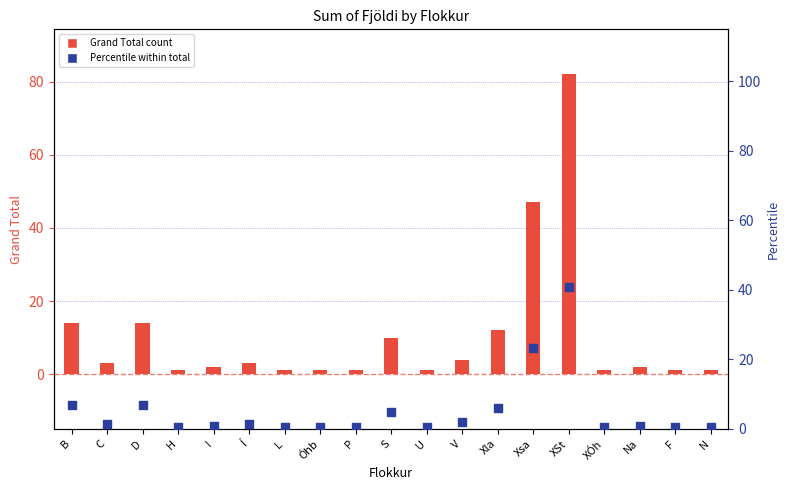

Is the value of Percentile within total at B greater than the value of Grand Total at XÓh?

Yes